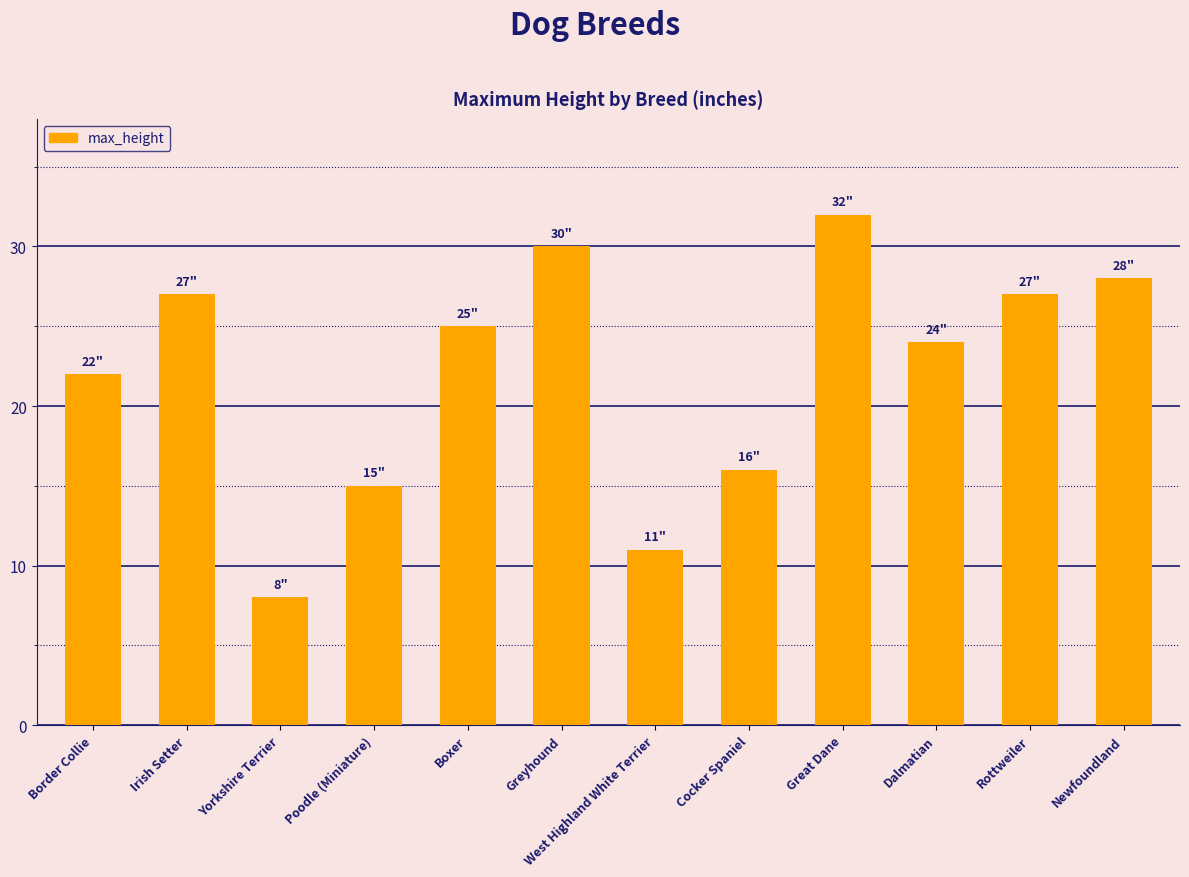

Reading right to left, list all the values displayed in this chart.

28	27	24	32	16	11	30	25	15	8	27	22